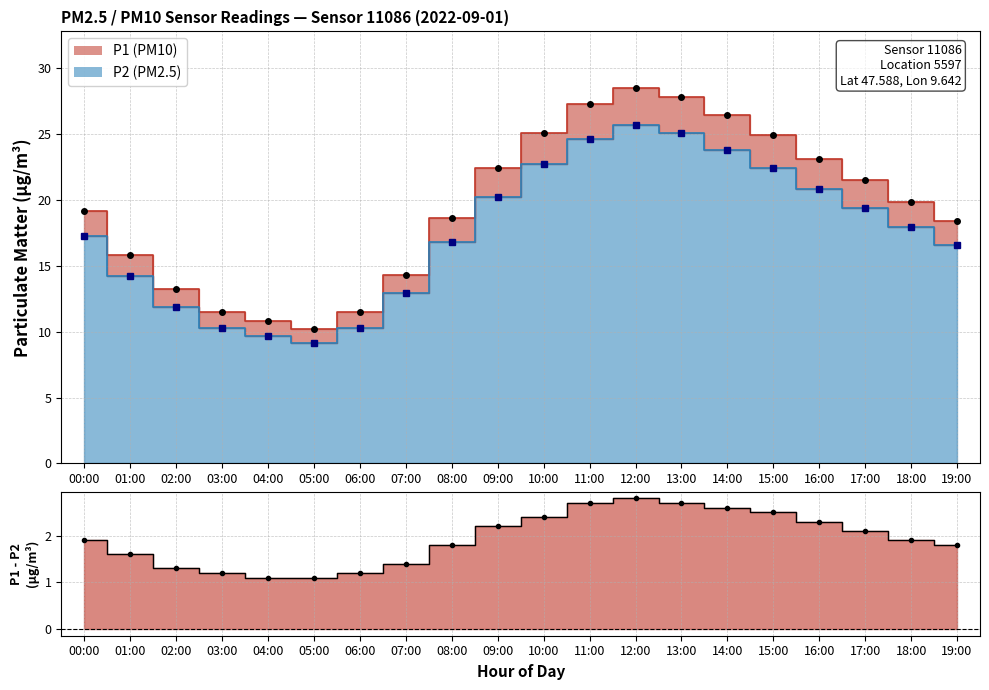

Is the value of P1 at 16:00 greater than the value of P2 at 17:00?

Yes